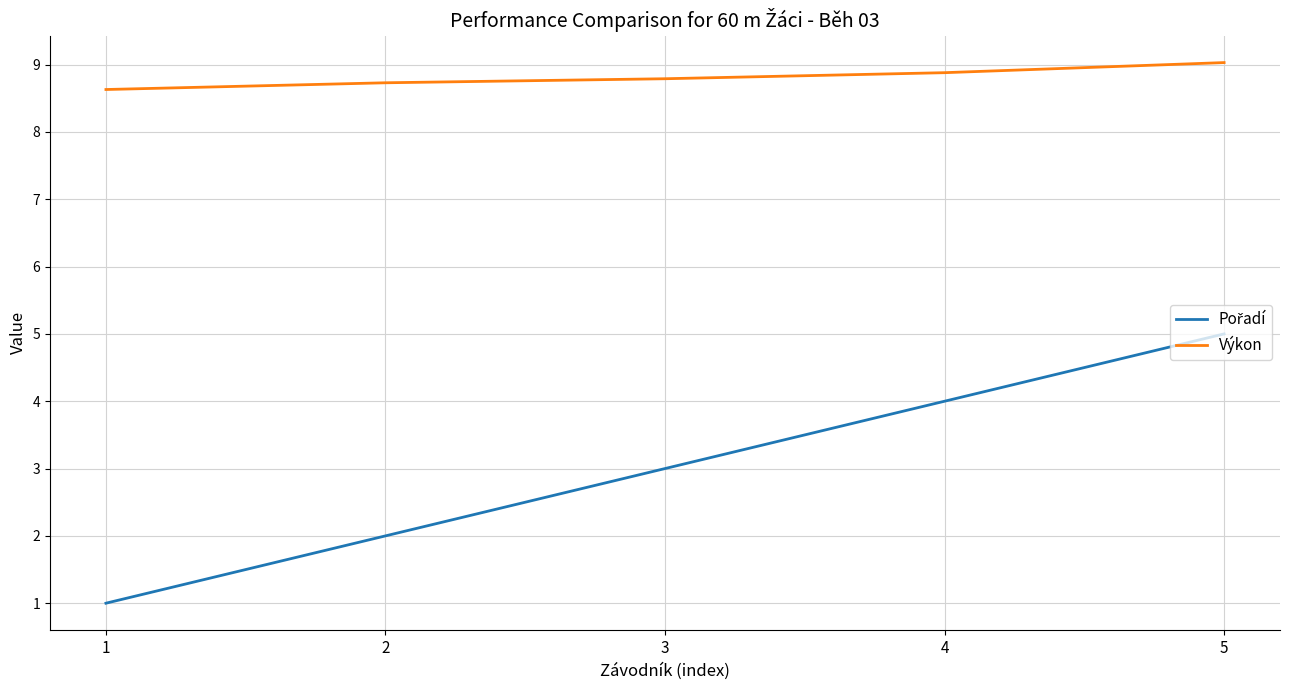

What is the maximum value for Výkon?

9.0